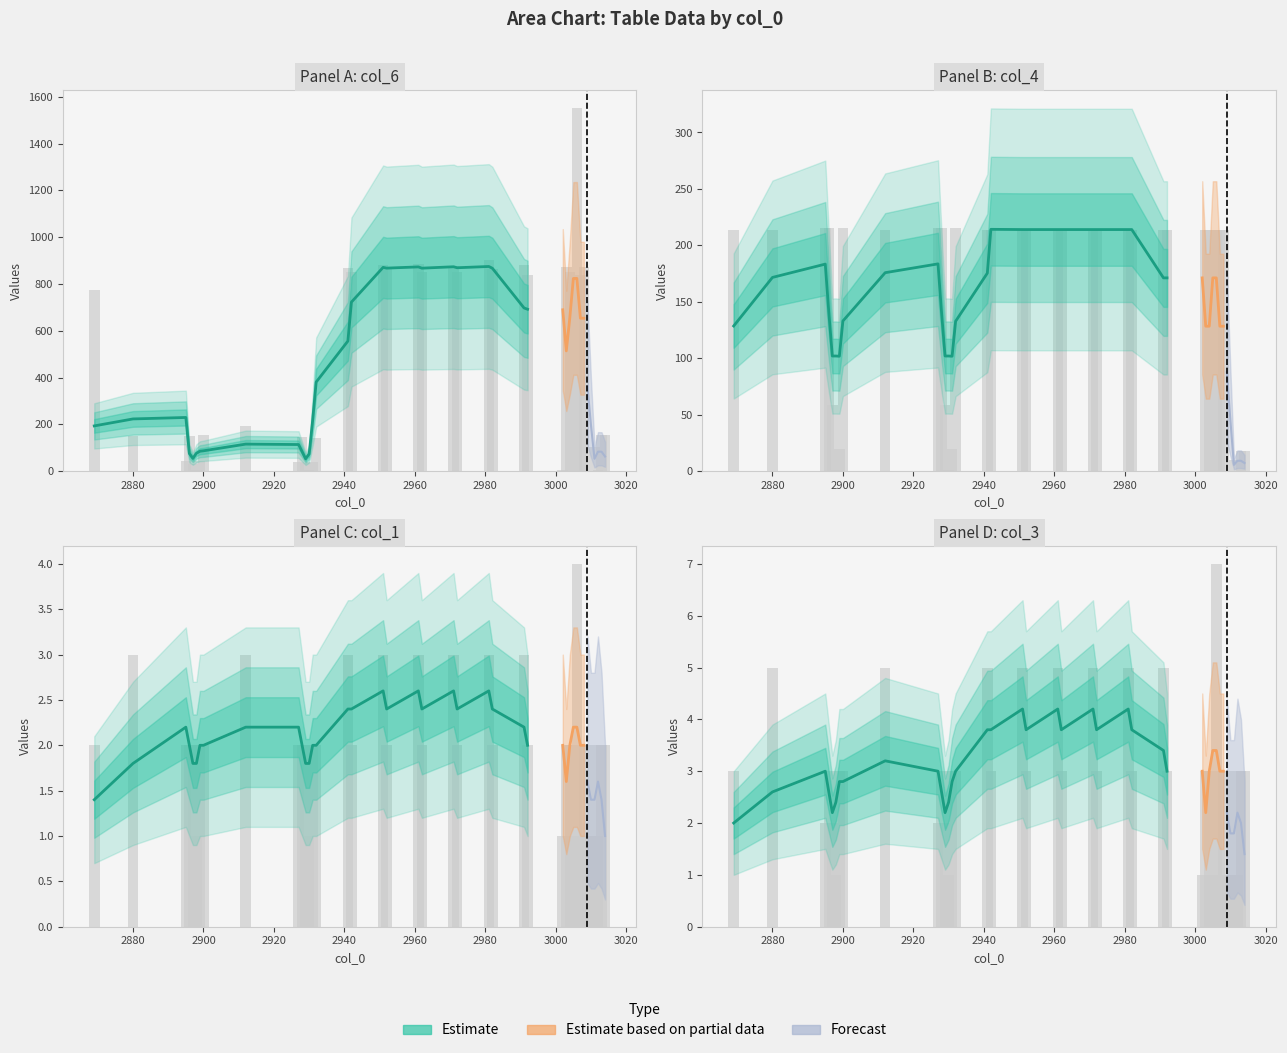

How many col_1 values are between 2 and 3?

32